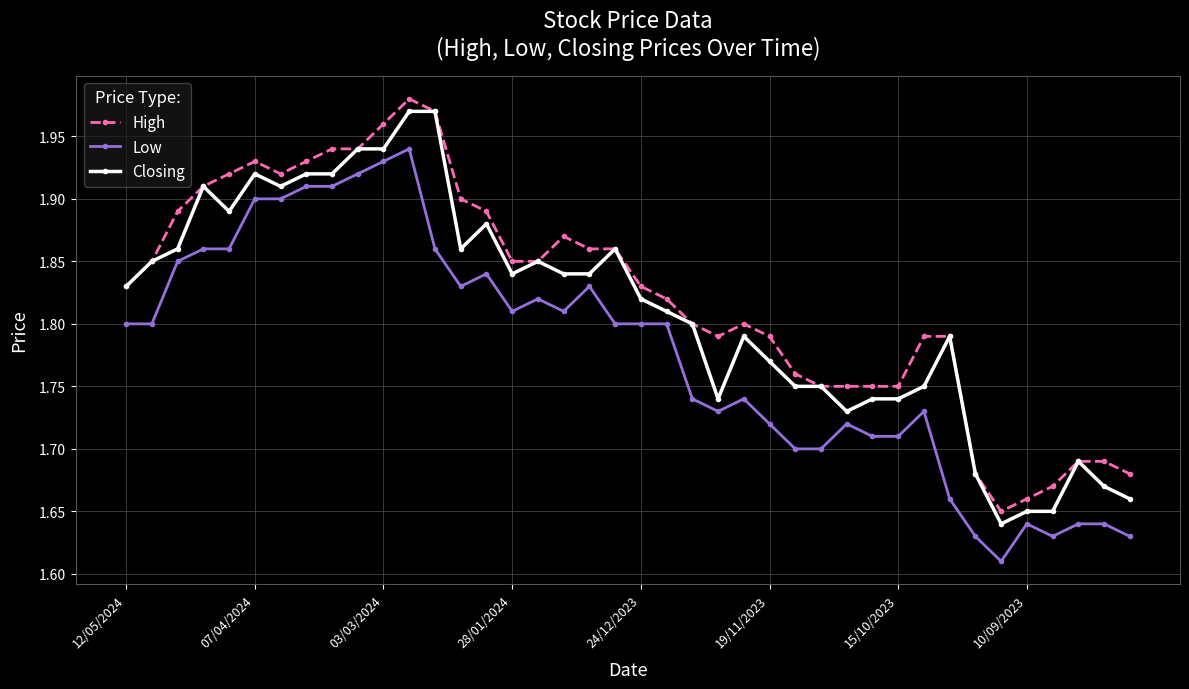

Which series has the largest total across all categories?

High